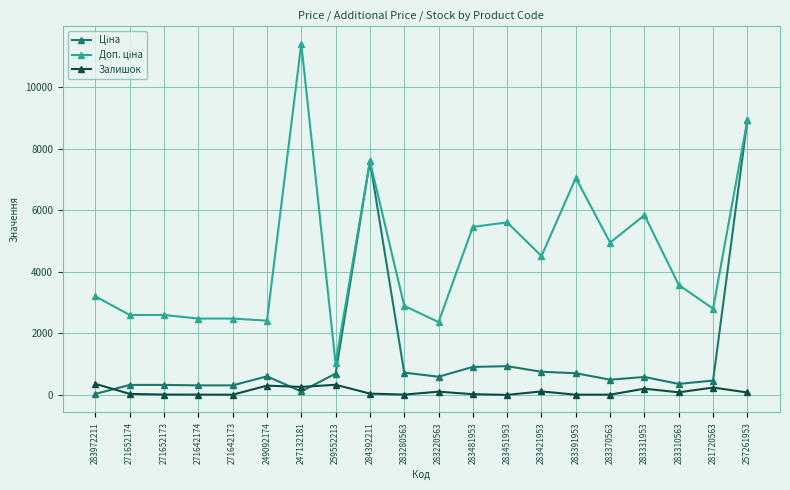

What is the value of the Залишок point at the 8th from the left?

330.0